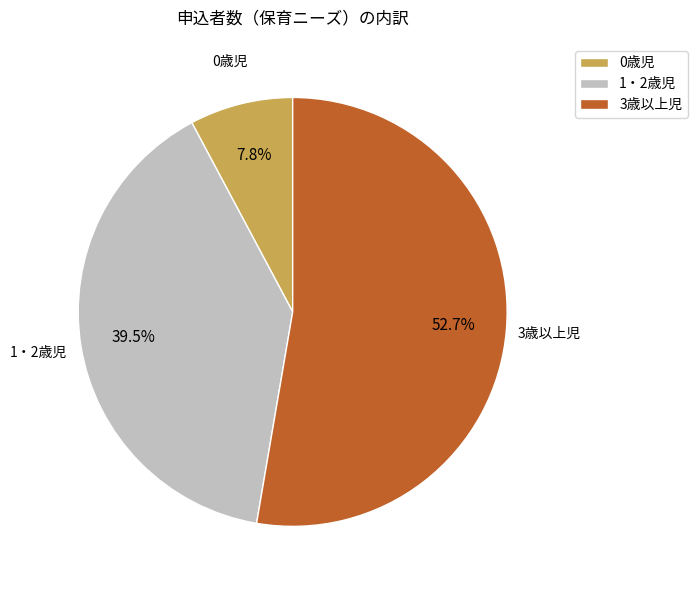

To the nearest percent, what is the difference between the largest and smallest slice percentages?

45%